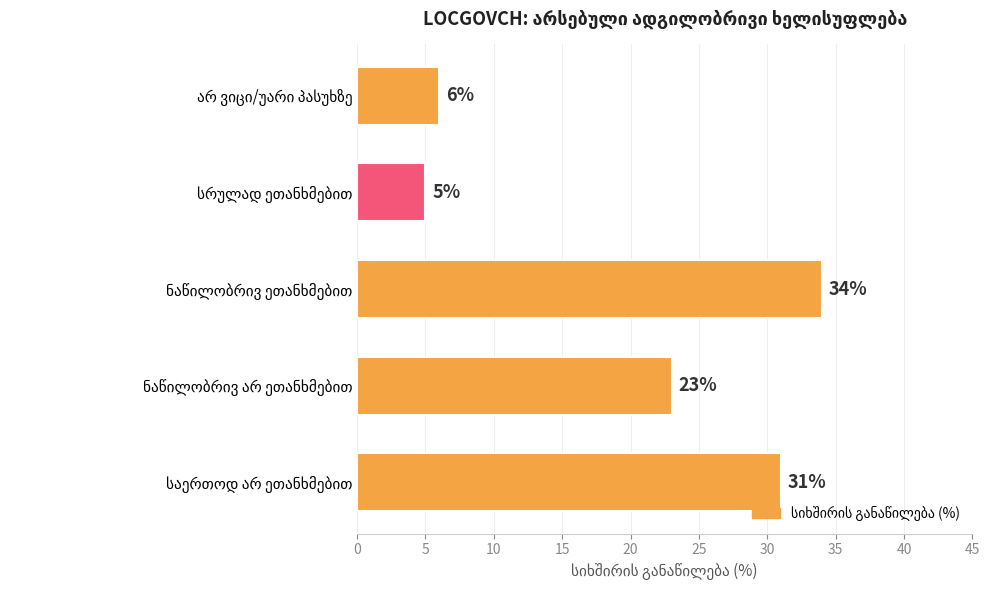

What is the minimum value shown in the chart?

5